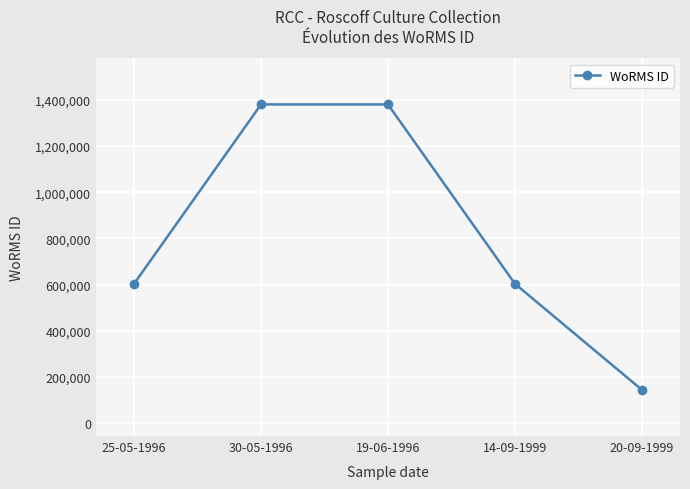

True or false: the data has more than 1 interior local peaks.

False